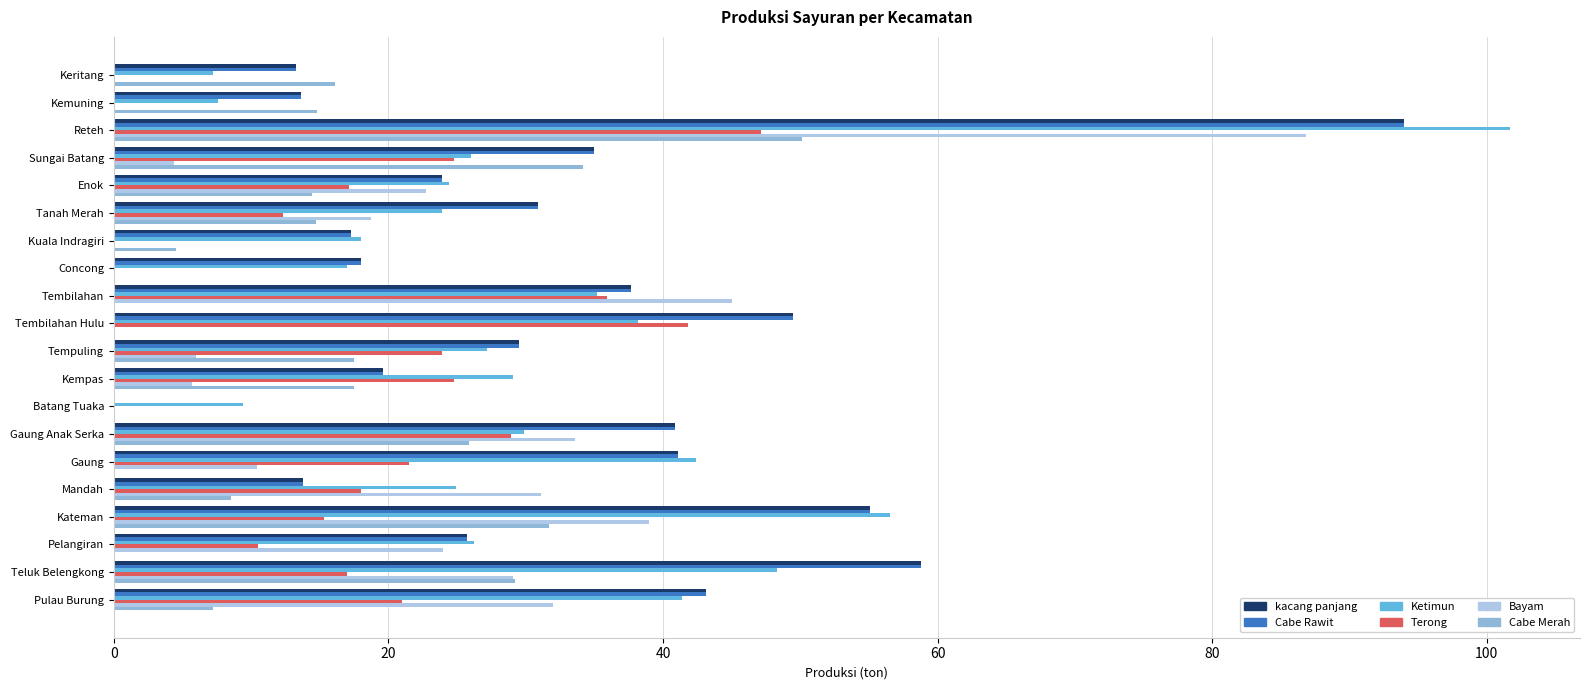

Which series changed the most between Tempuling and Gaung Anak Serka?

Bayam